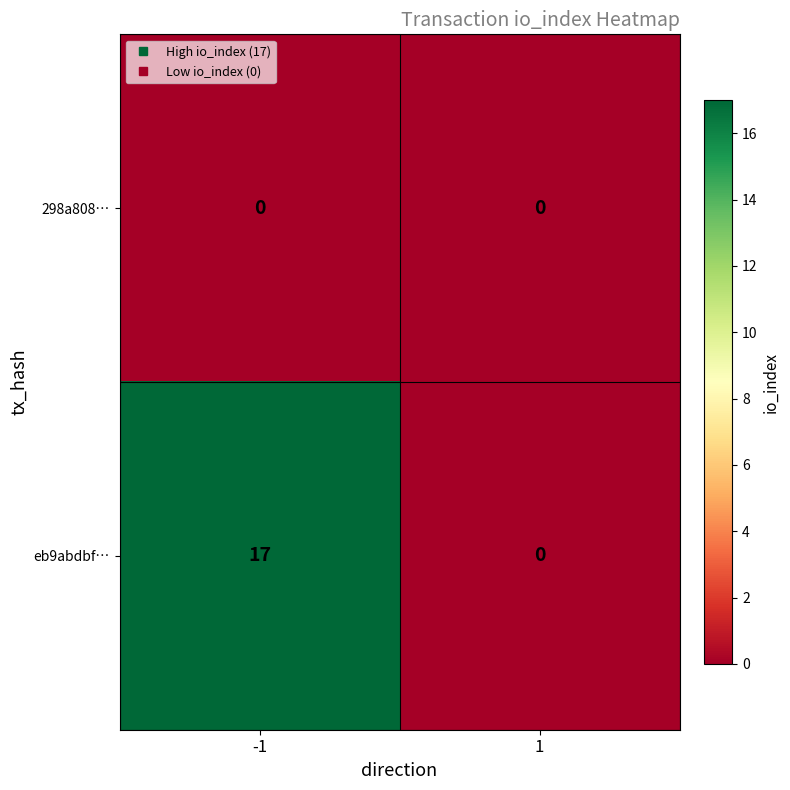

Which series changed the most between -1 and 1?

eb9abdbf…